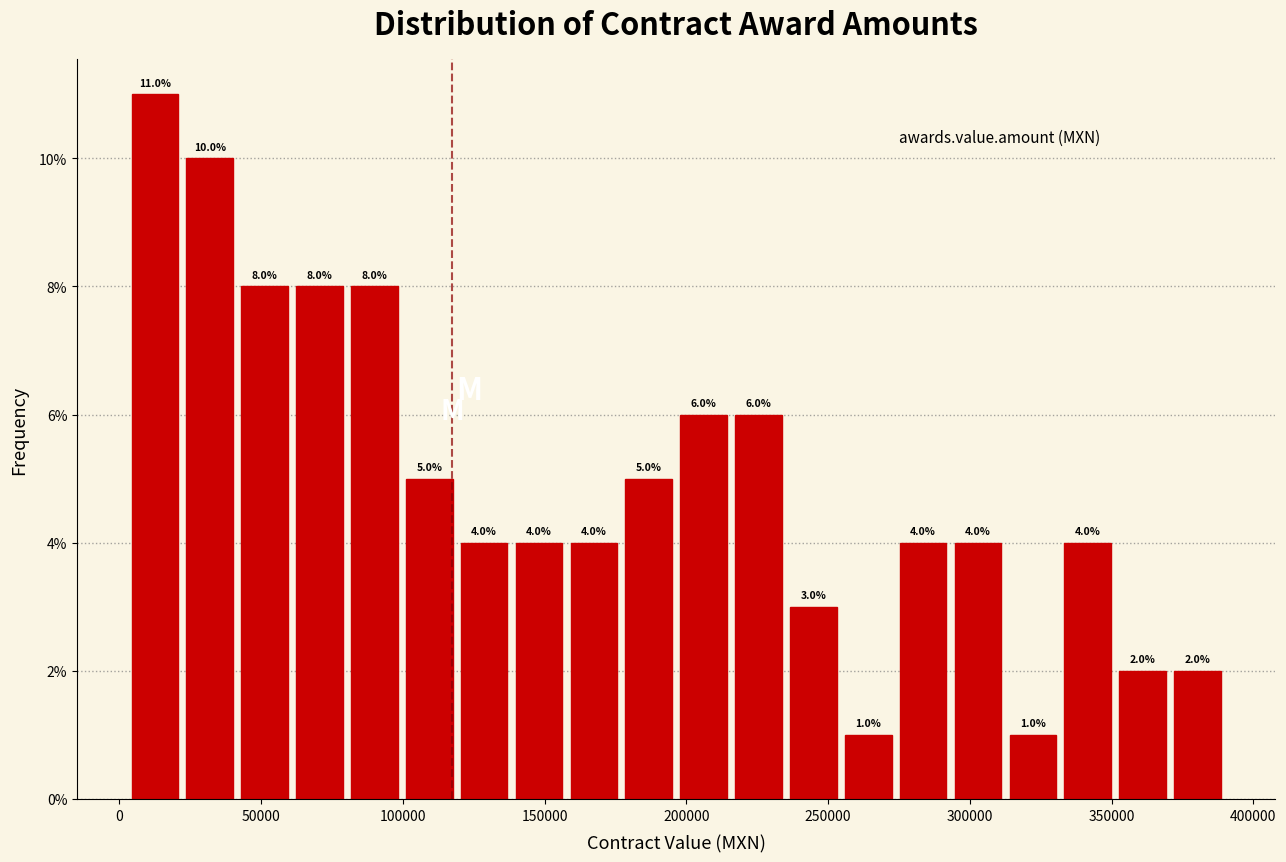

Read against the x-axis, roughly where is the centre of the tallest bar?

15000